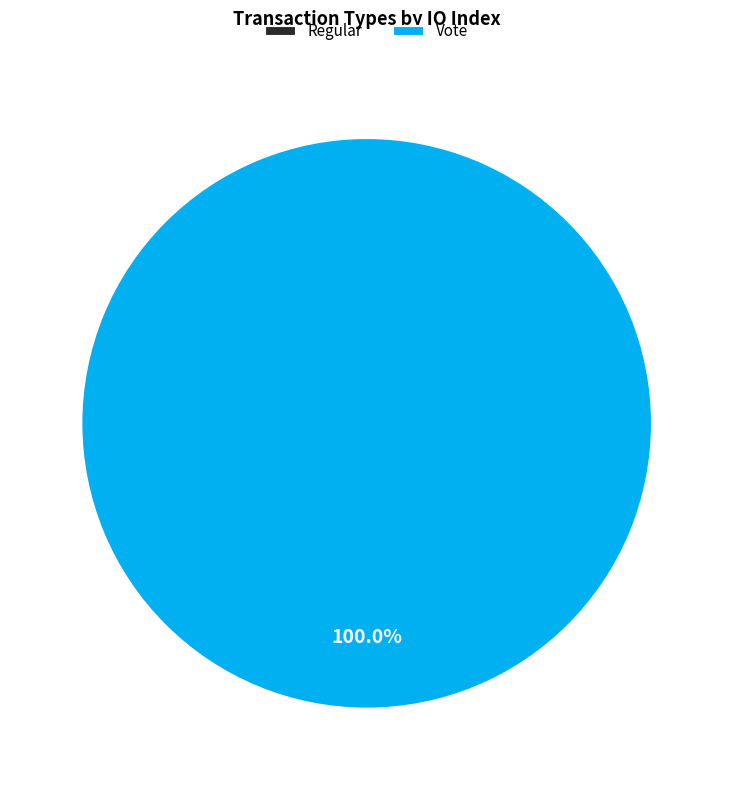

The Vote slice represents 100% of the pie. True or false?

True